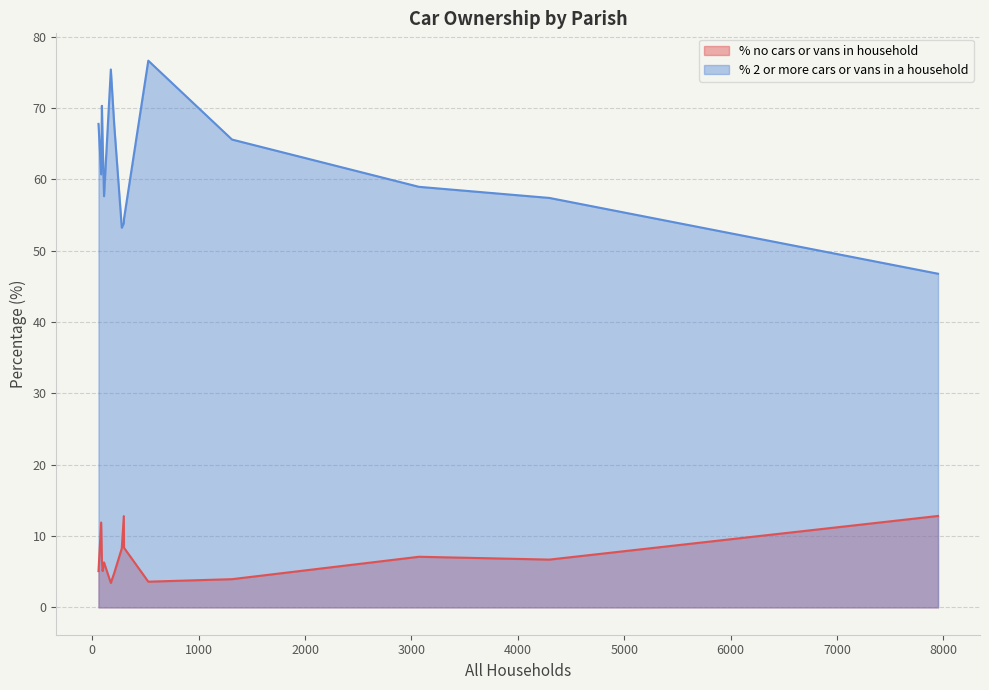

Is the value of % 2 or more cars or vans in a household at Colehill greater than the value of % no cars or vans in household at Chalbury?

Yes